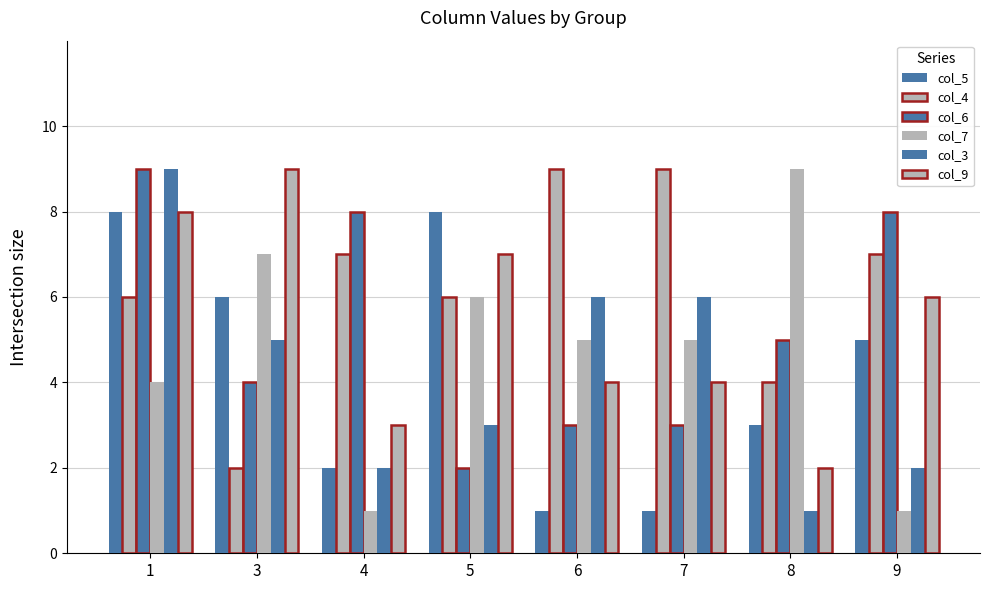

The col_7 series shows 8 at 5. True or false?

False